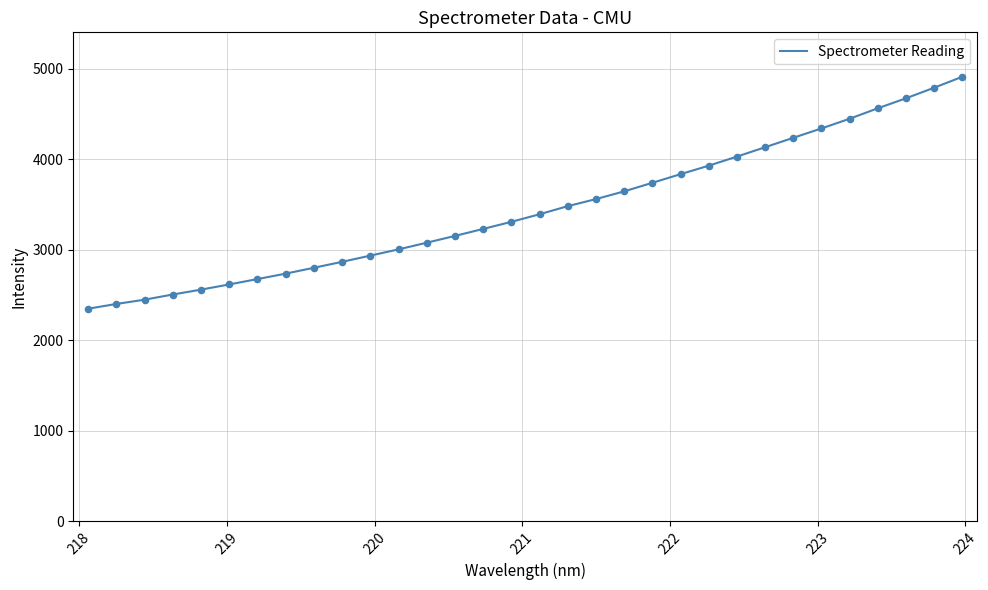

What is the maximum value shown in the chart?

4912.6